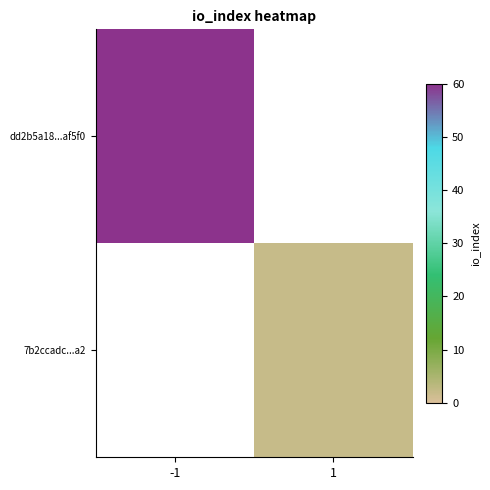

Is the value of dd2b5a18...af5f0 at 1 greater than the value of 7b2ccadc...a2 at -1?

No